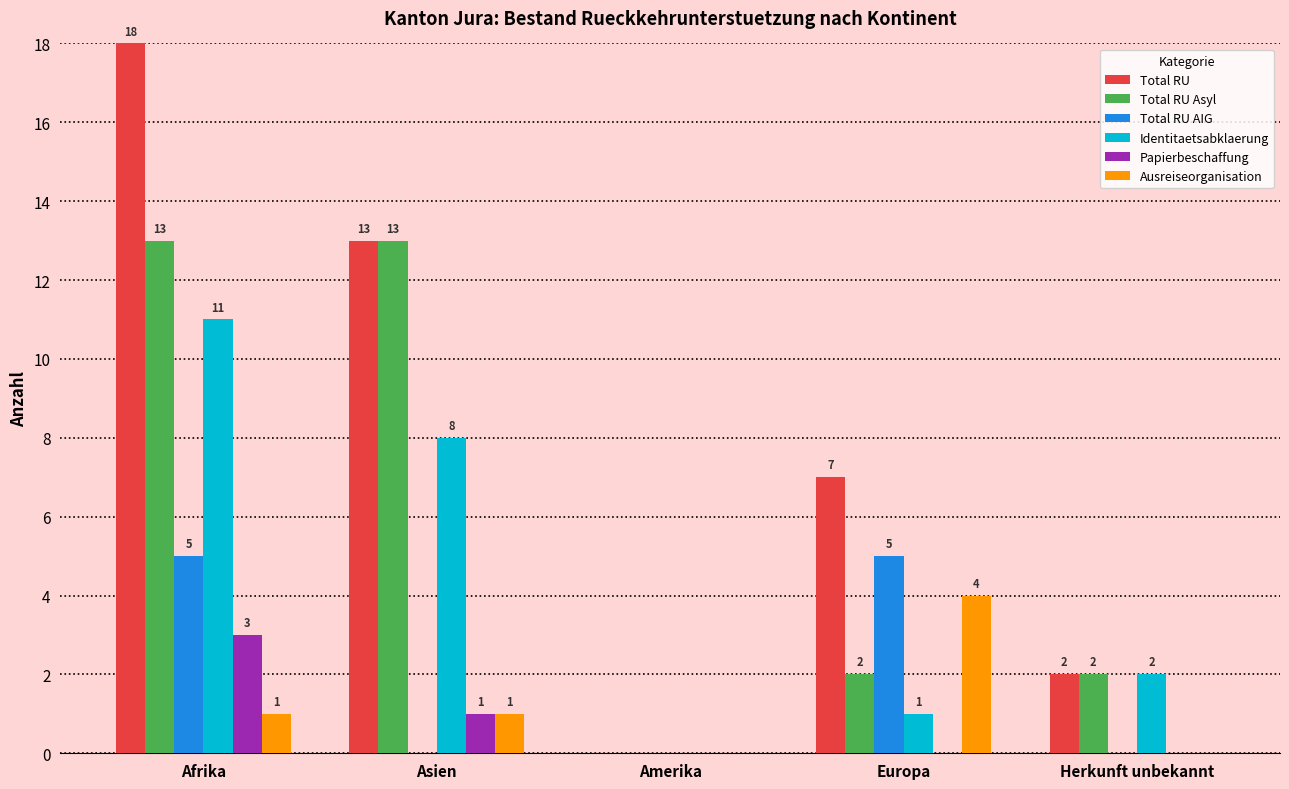

Reading right to left, transcribe all the data shown in this chart.

Total RU: Herkunft unbekannt=2	Europa=7	Amerika=0	Asien=13	Afrika=18
Total RU Asyl: Herkunft unbekannt=2	Europa=2	Amerika=0	Asien=13	Afrika=13
Total RU AIG: Herkunft unbekannt=0	Europa=5	Amerika=0	Asien=0	Afrika=5
Identitaetsabklaerung: Herkunft unbekannt=2	Europa=1	Amerika=0	Asien=8	Afrika=11
Papierbeschaffung: Herkunft unbekannt=0	Europa=0	Amerika=0	Asien=1	Afrika=3
Ausreiseorganisation: Herkunft unbekannt=0	Europa=4	Amerika=0	Asien=1	Afrika=1